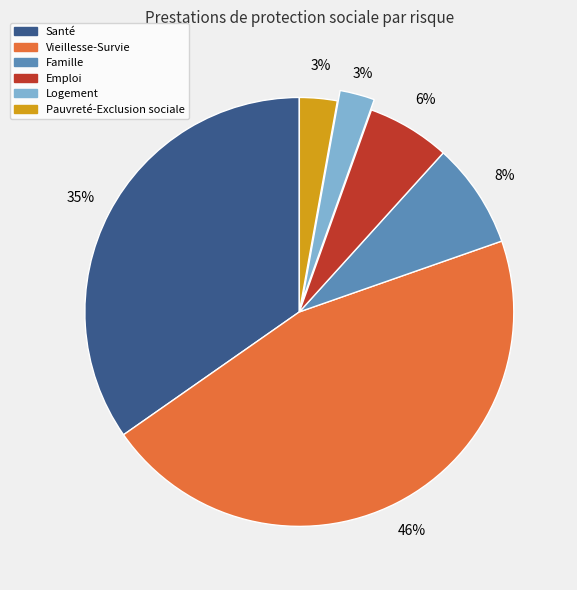

Is there a majority slice in this chart?

No